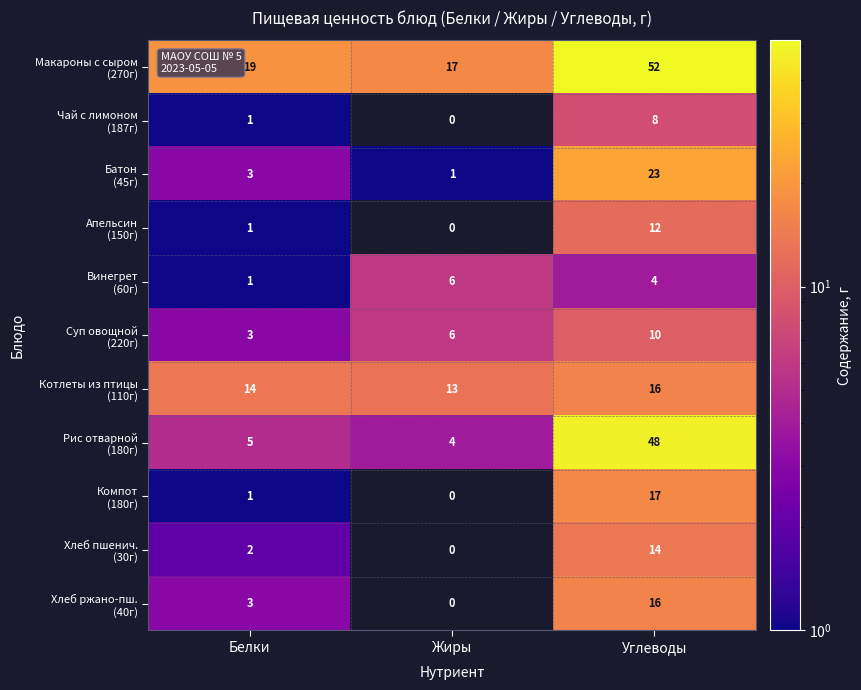

At which category is the sum across all series the highest?

Углеводы